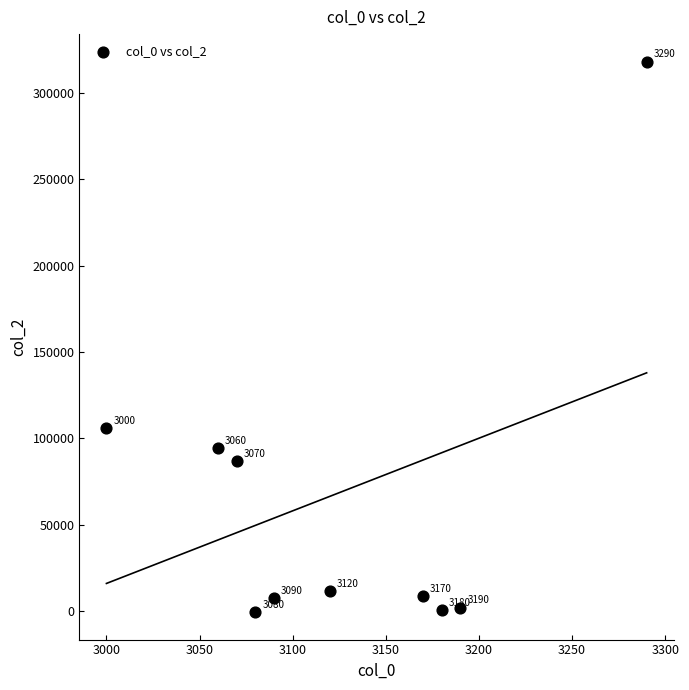

What is the average Y value?

63624